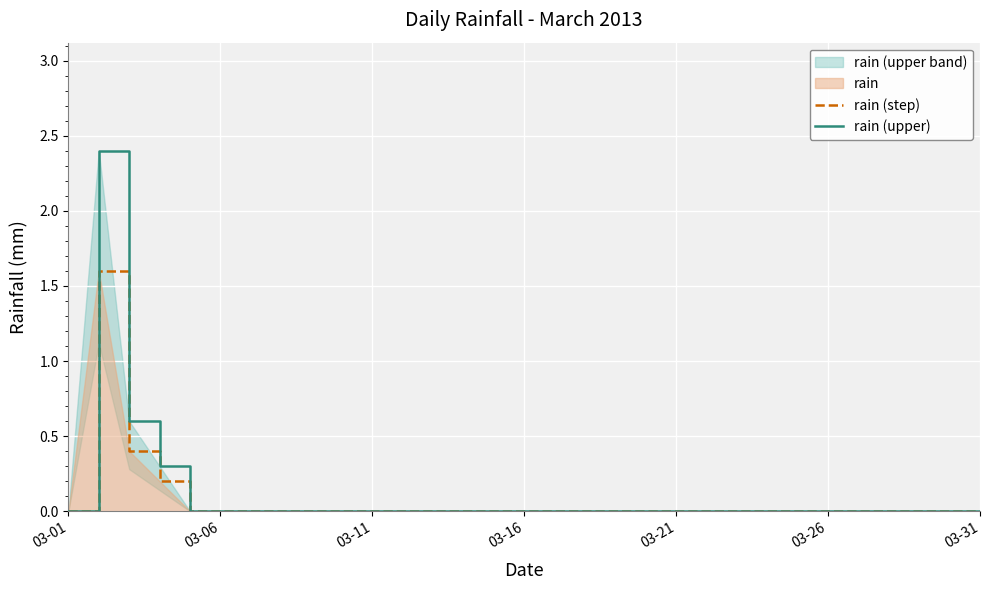

The value of rain (step) at 03-01 is 0.0. True or false?

True